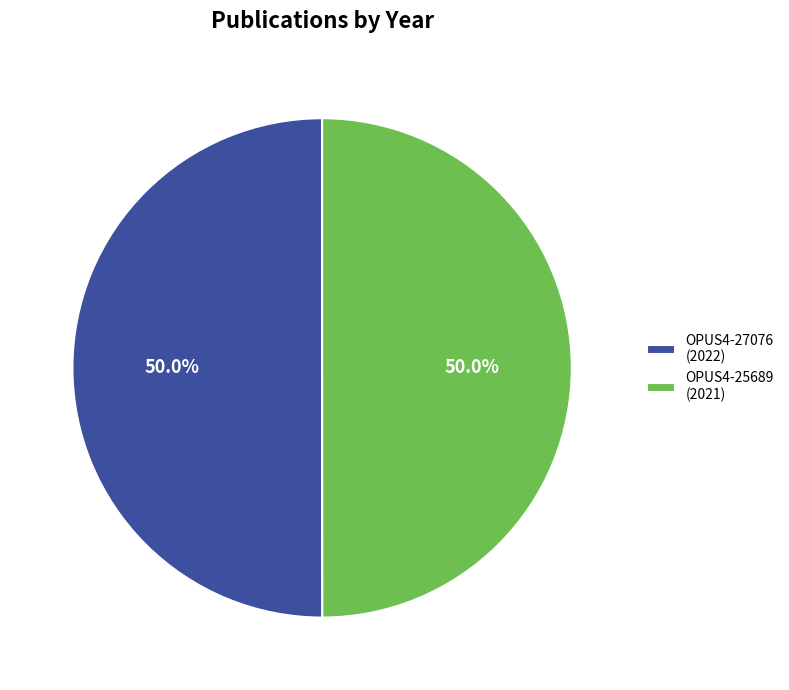

Combined, do OPUS4-27076 and OPUS4-25689 account for over 50%?

Yes